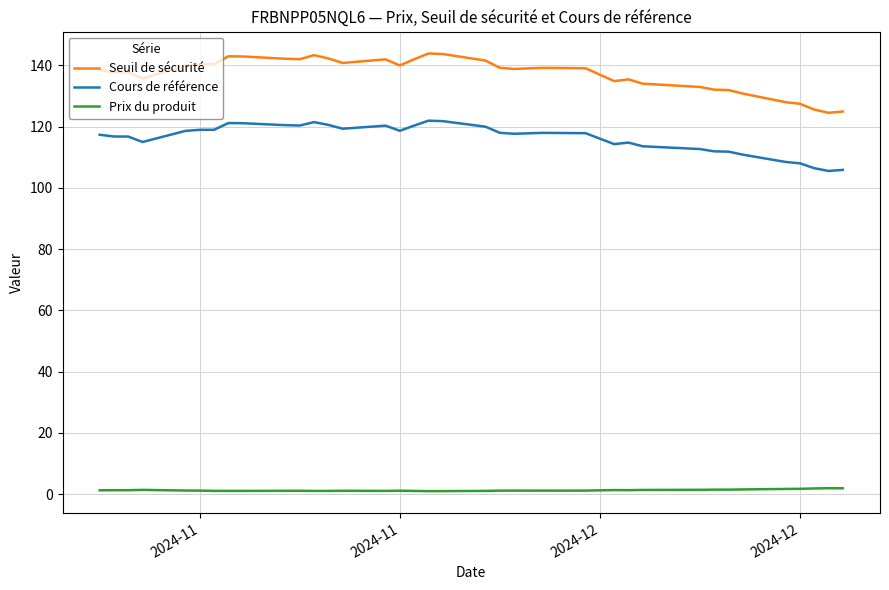

True or false: Prix du produit and Seuil de sécurité cross at least once.

False